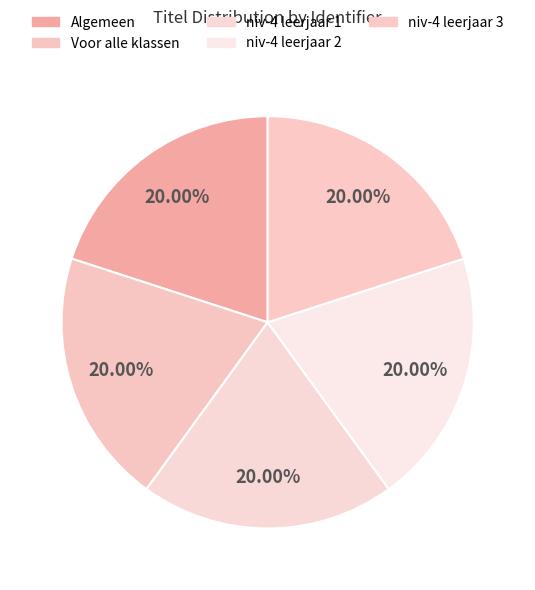

Which category has the biggest portion of the pie?

niv-4 leerjaar 3